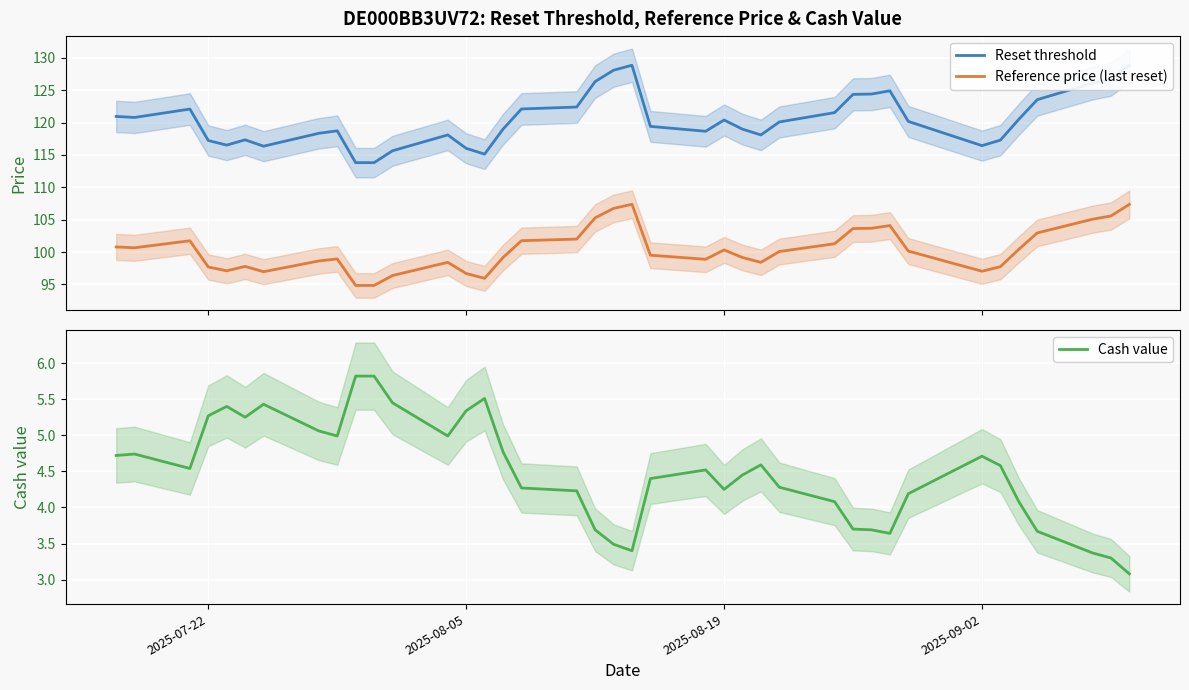

What is the minimum value for Reset threshold?

113.8